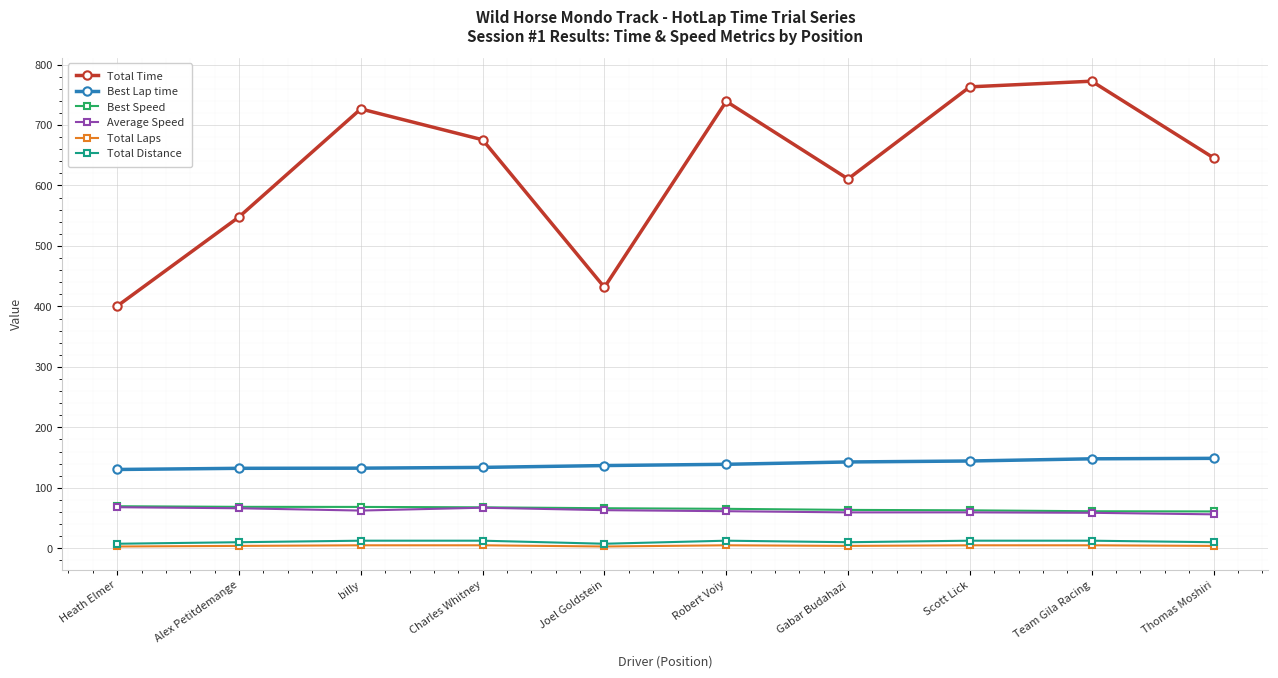

At which label does Average Speed first exceed 62?

Heath Elmer